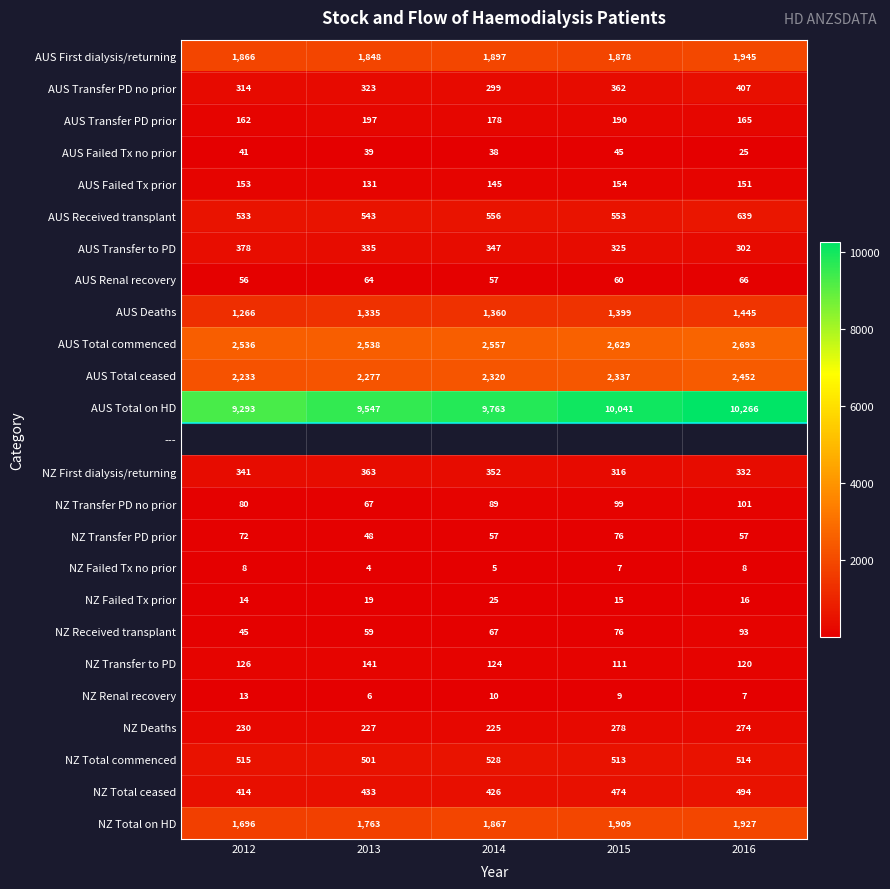

What is the maximum value for AUS Failed Tx prior?

154